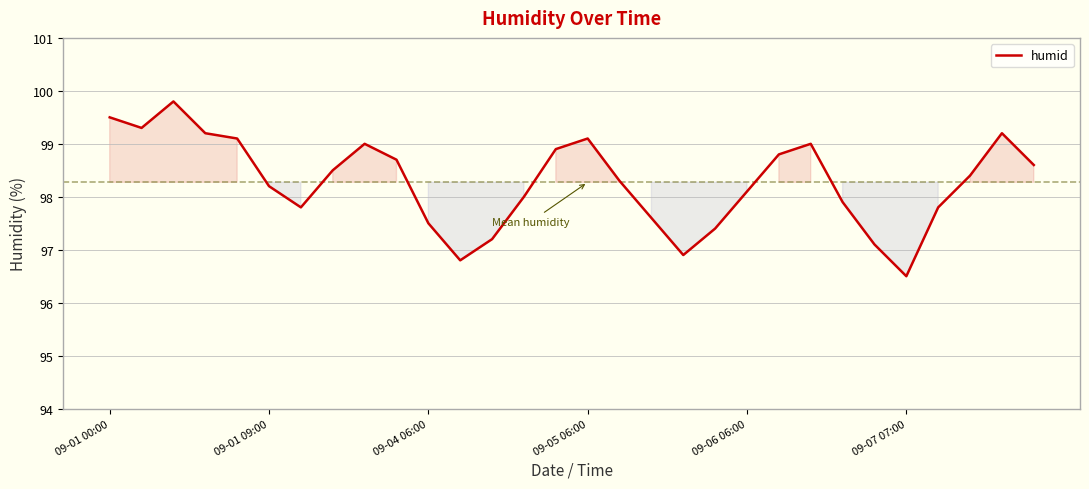

What is the smallest value displayed?

96.5